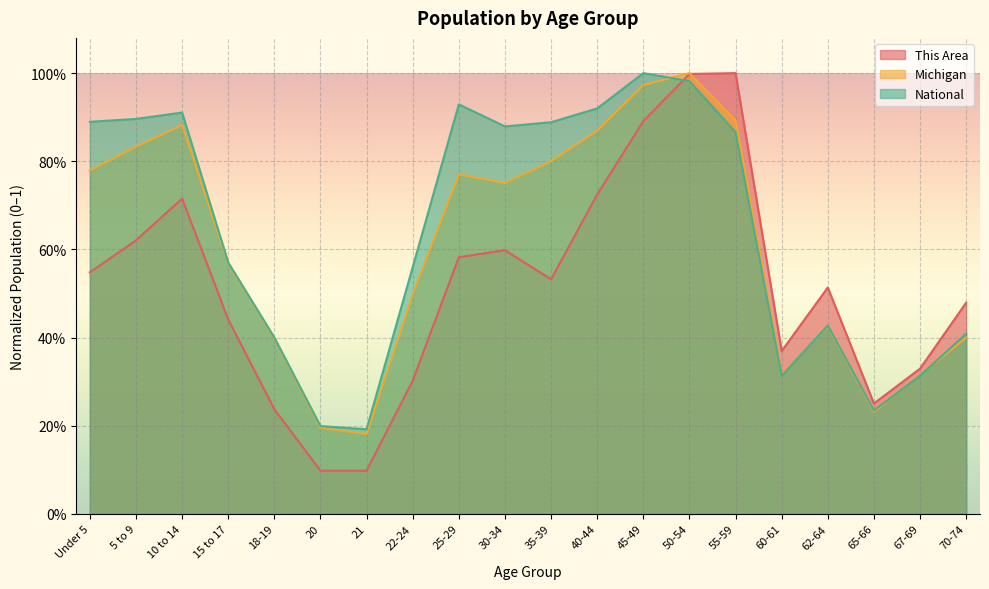

True or false: National has more than 2 interior local peaks.

True